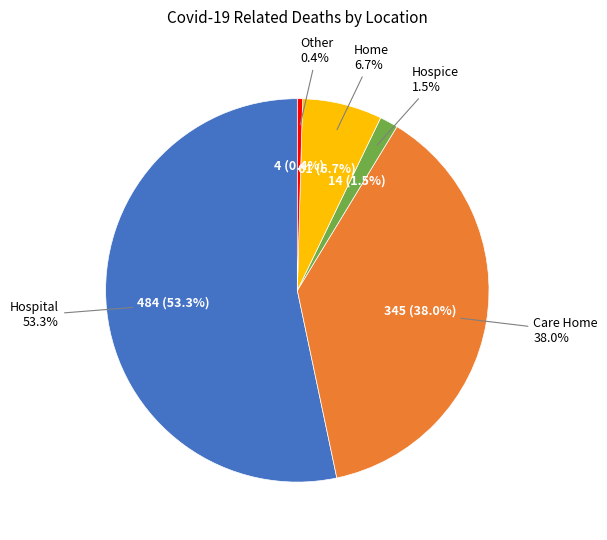

Does Hospital account for over 50% of the chart?

Yes